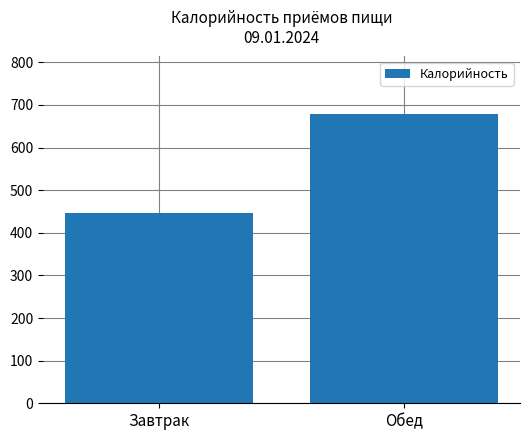

What value does the data have at Обед?

678.0